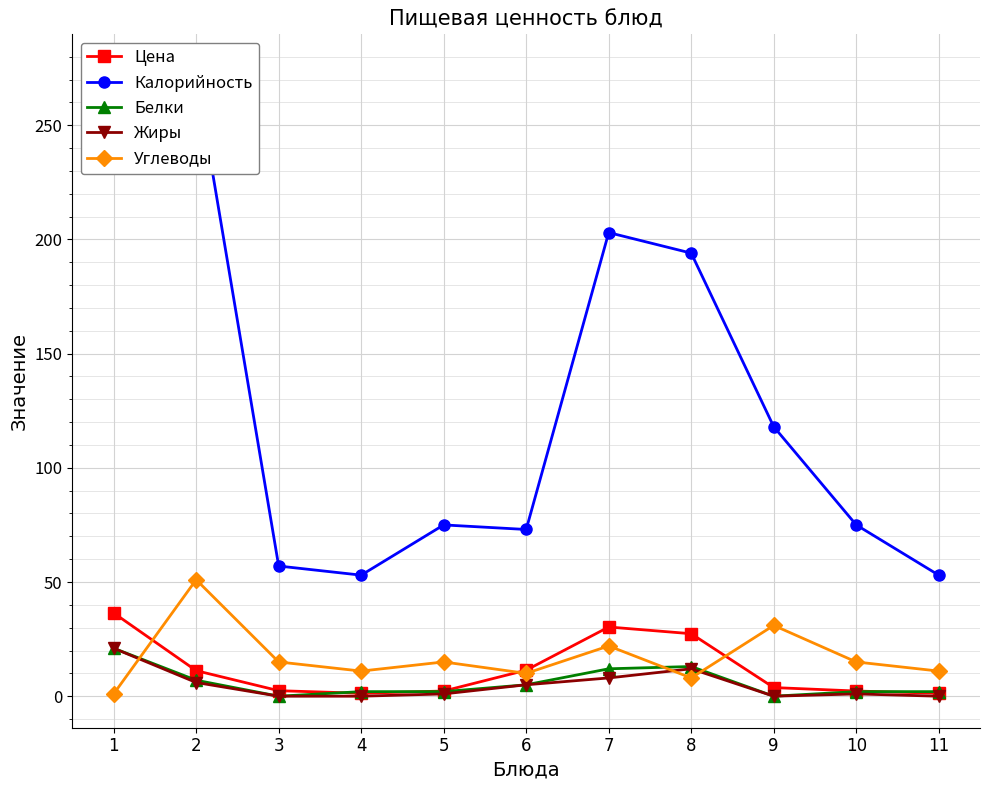

Reading left to right, what are all the values shown in this chart?

Цена: 36.4	11.2	2.4	1.3	2.3	11.4	30.3	27.4	3.8	2.3	1.3
Калорийность: 276.0	272.0	57.0	53.0	75.0	73.0	203.0	194.0	118.0	75.0	53.0
Белки: 21.0	7.0	0.0	2.0	2.0	5.0	12.0	13.0	0.0	2.0	2.0
Жиры: 21.0	6.0	0.0	0.0	1.0	5.0	8.0	12.0	0.0	1.0	0.0
Углеводы: 1.0	51.0	15.0	11.0	15.0	10.0	22.0	8.0	31.0	15.0	11.0